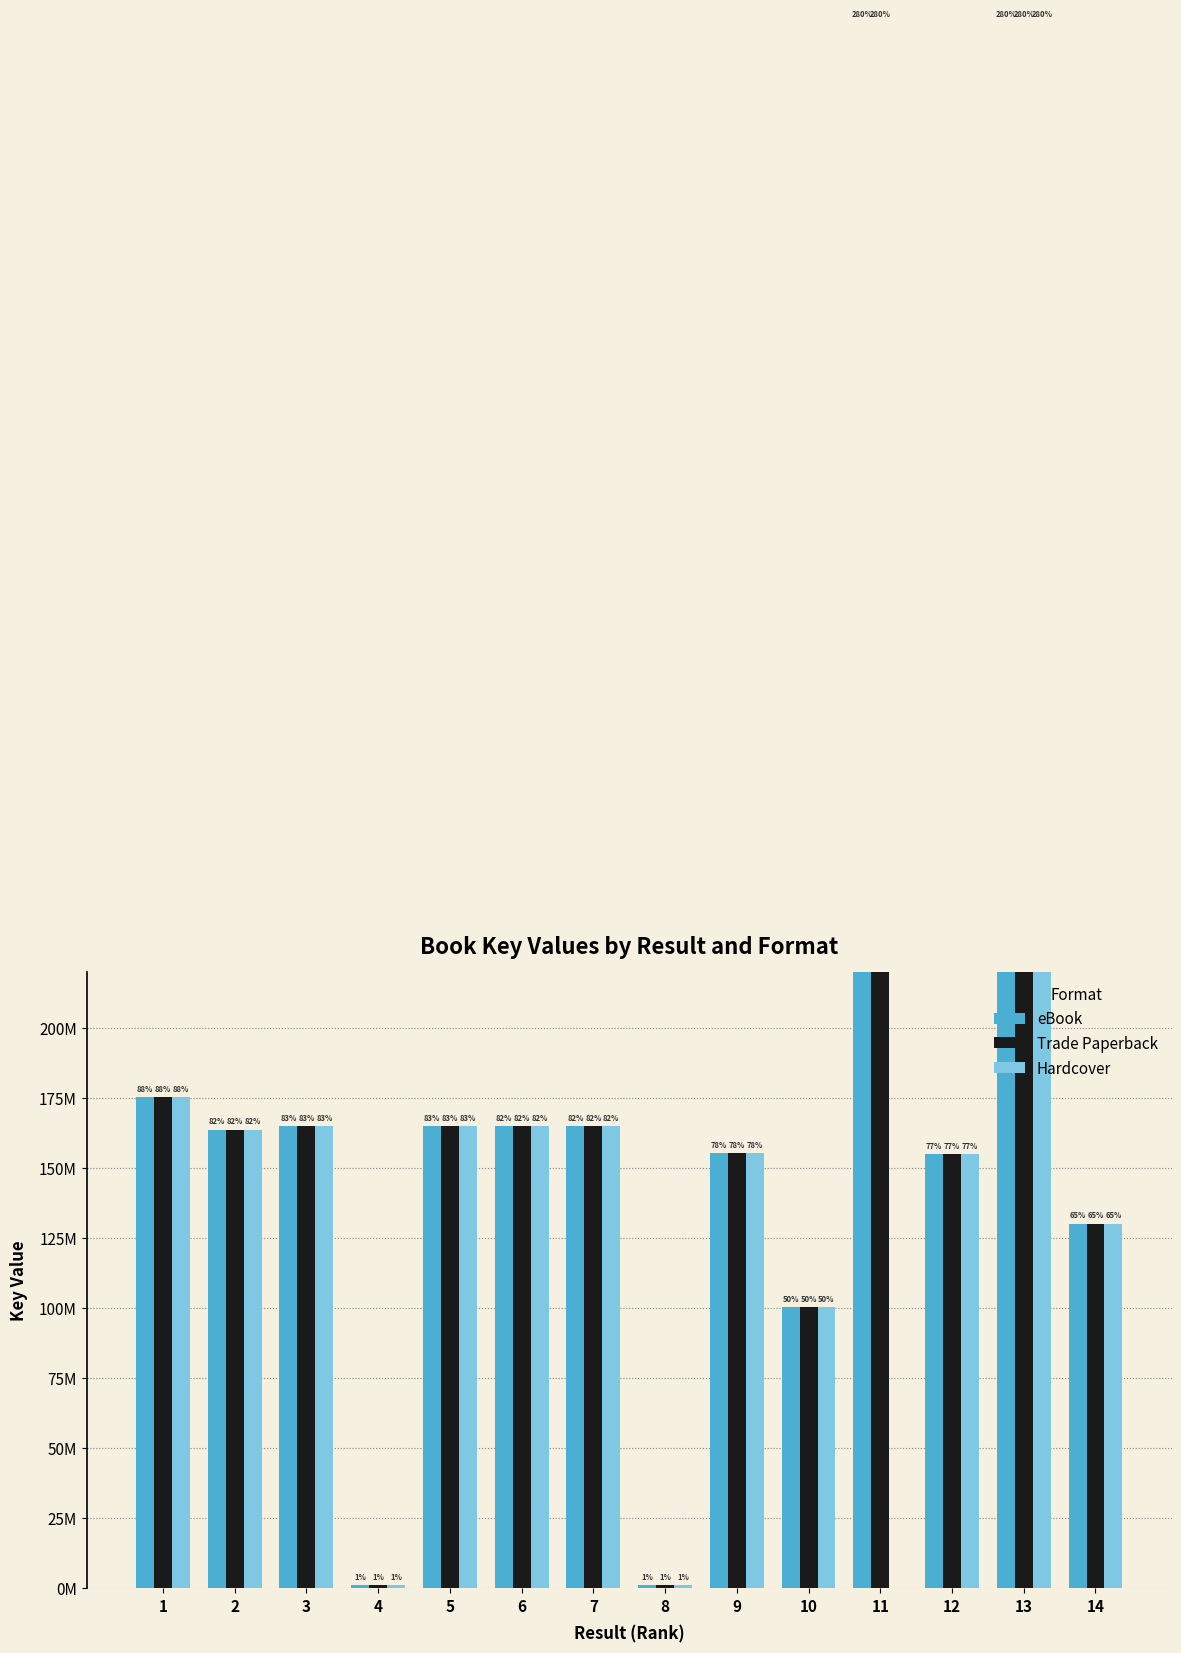

Which series changed the most between 2 and 8?

eBook